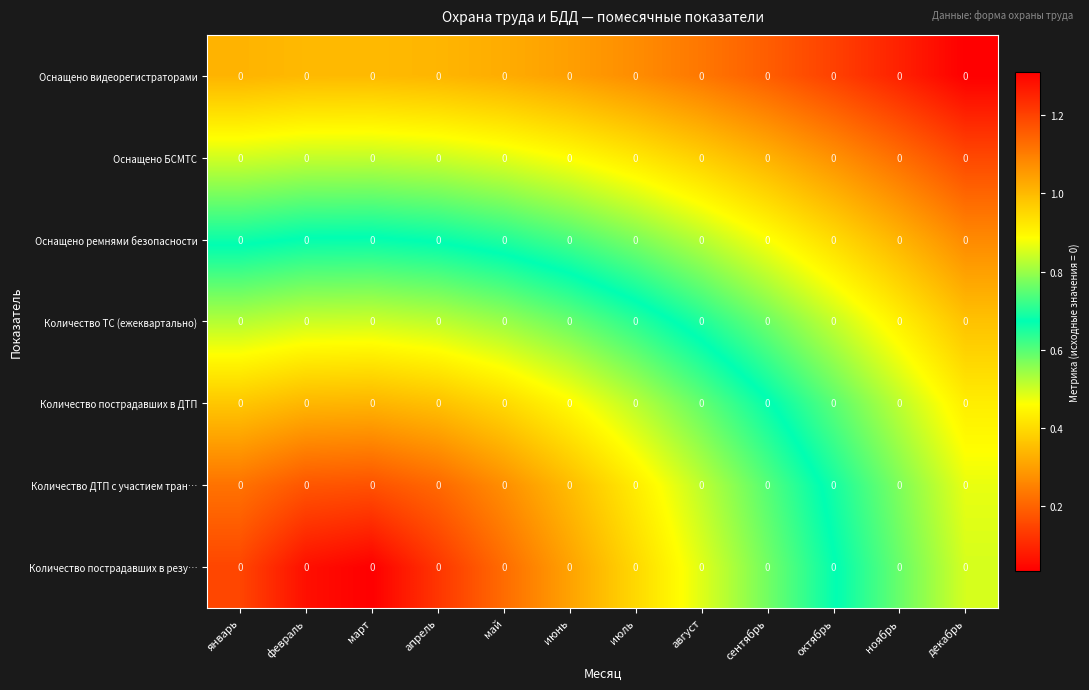

At which label is Количество пострадавших в ДТП closest to 0?

март